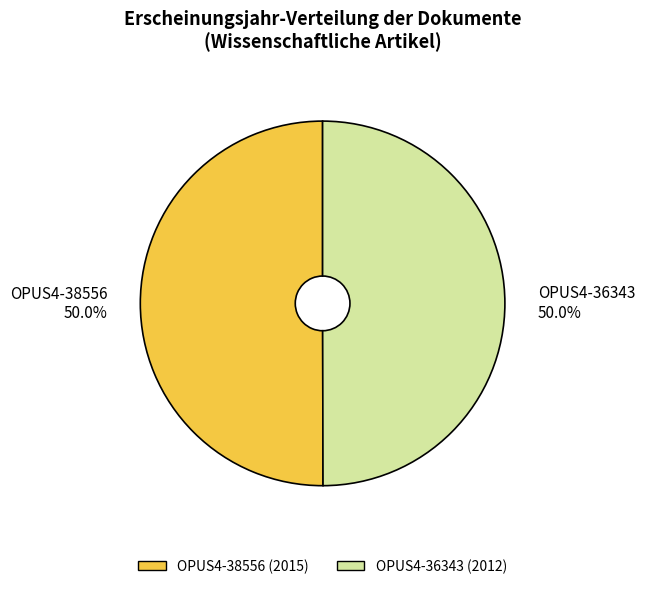

To the nearest percent, what is the combined percentage of OPUS4-36343 and OPUS4-38556?

100%